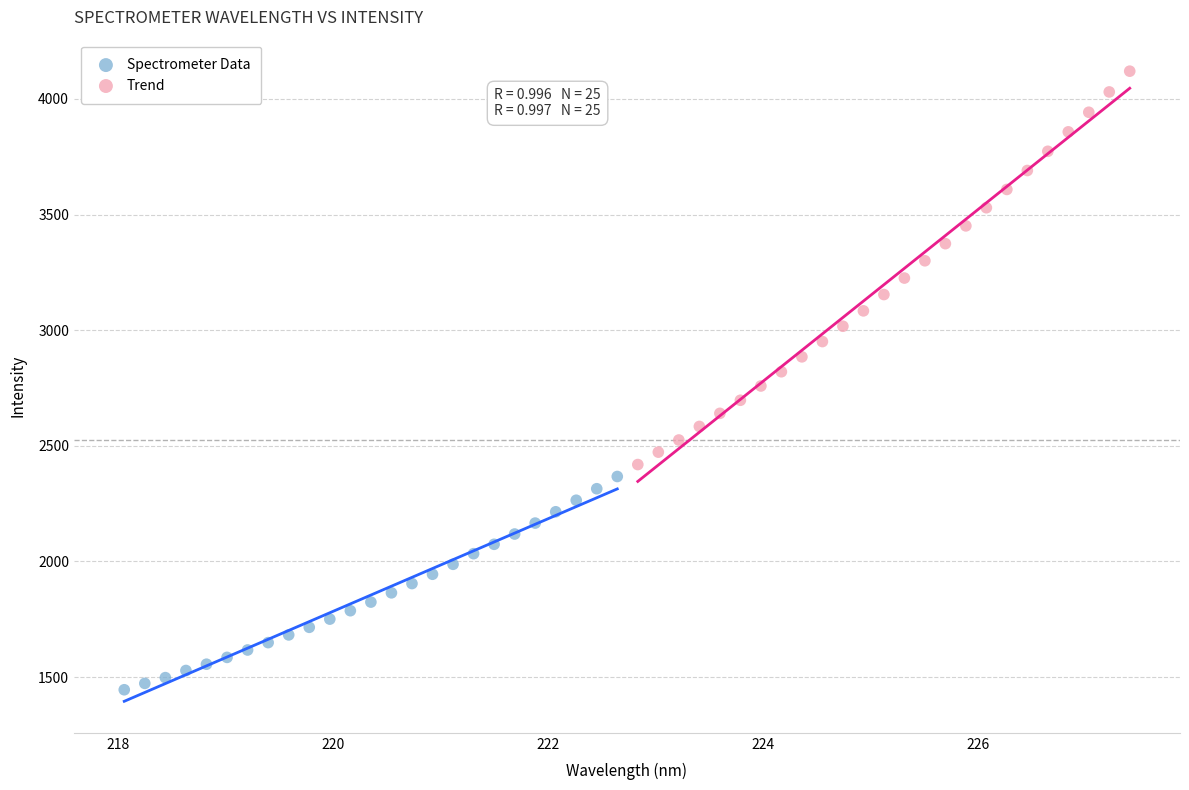

Which series contains the highest Y value?

Trend